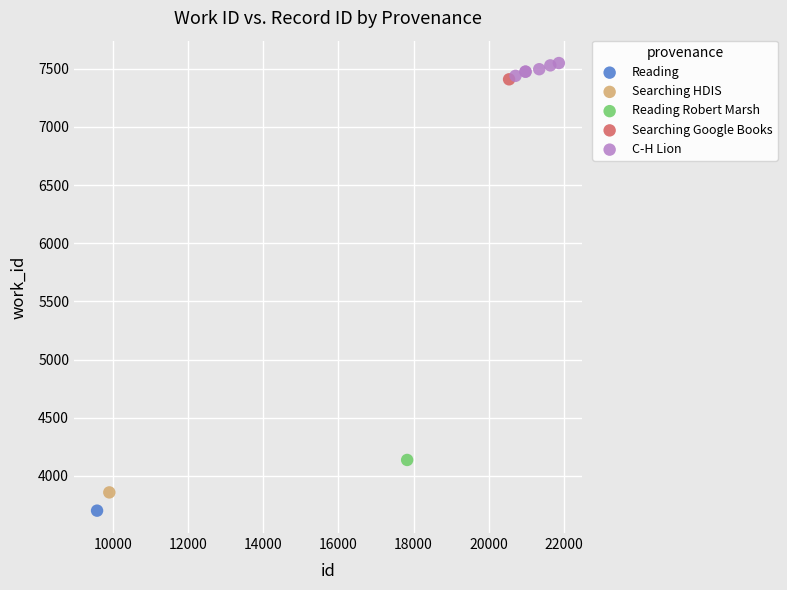

What are all the series names shown in the legend?

Reading, Searching HDIS, Reading Robert Marsh, Searching Google Books, C-H Lion